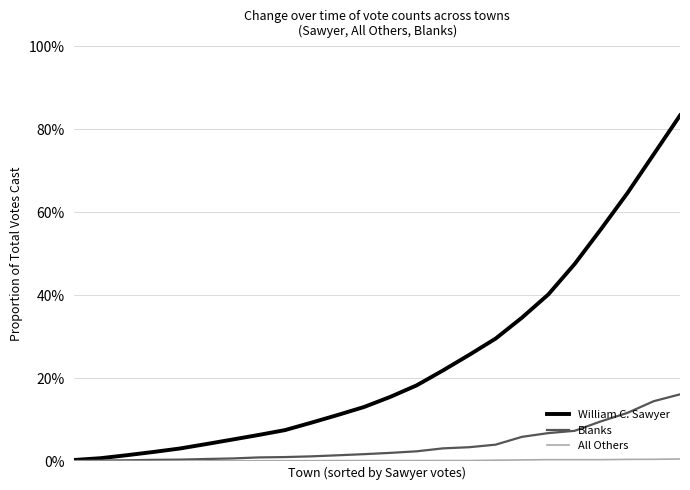

Count the All Others values in the range 0 to 1.

24